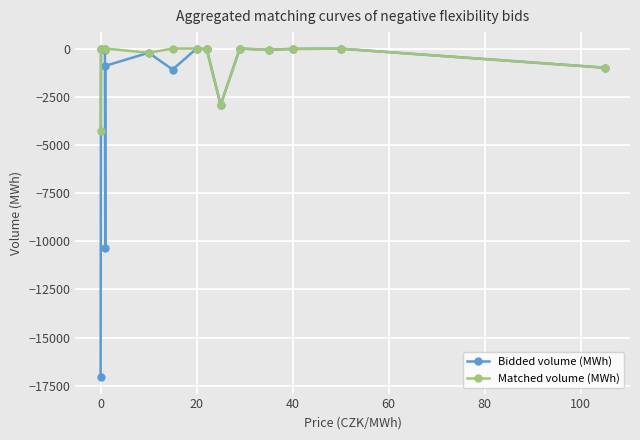

What is the smallest value displayed?

-17054.9